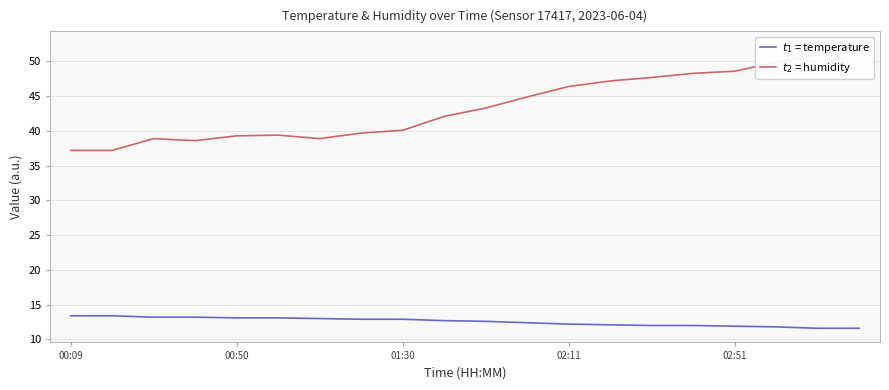

Is the value of $t_2$ = humidity at 00:50 greater than the value of $t_1$ = temperature at 19?

Yes